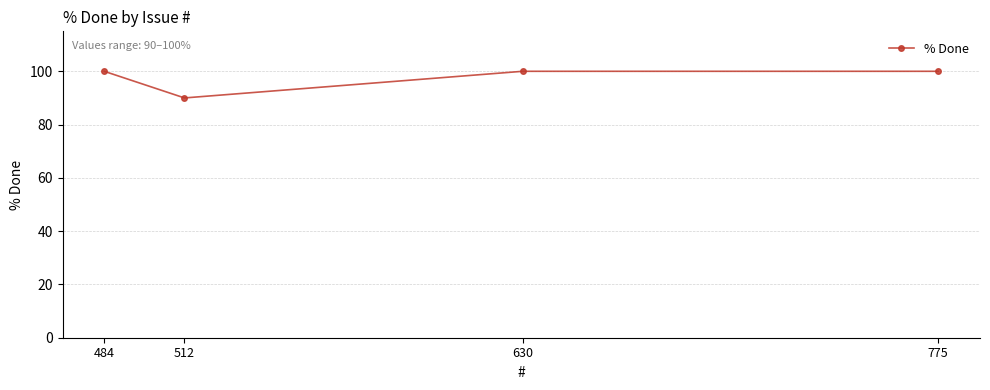

Which has a higher value, 512 or 775?

775